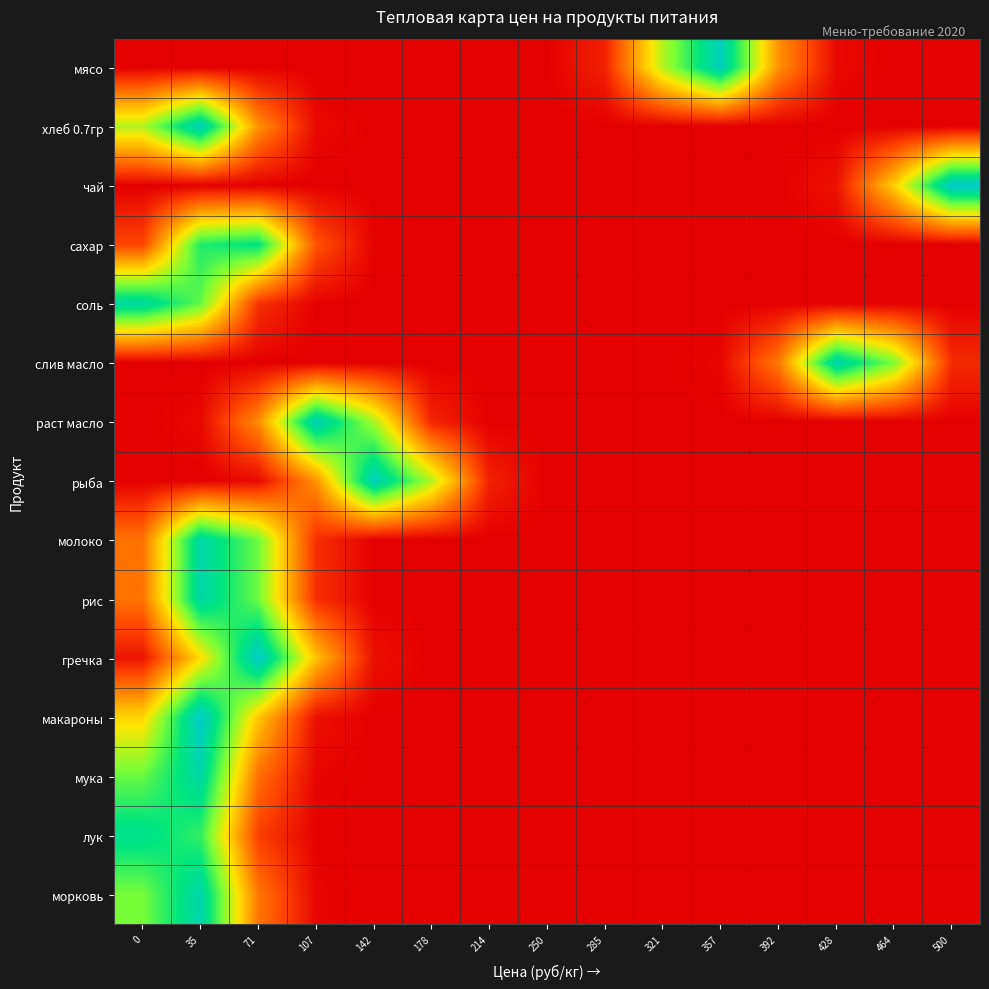

Rank the series at 71 from highest to lowest value.

гречка, сахар, молоко, рис, макароны, хлеб 0.7гр, раст масло, морковь, мука, лук, соль, рыба, мясо, слив масло, чай